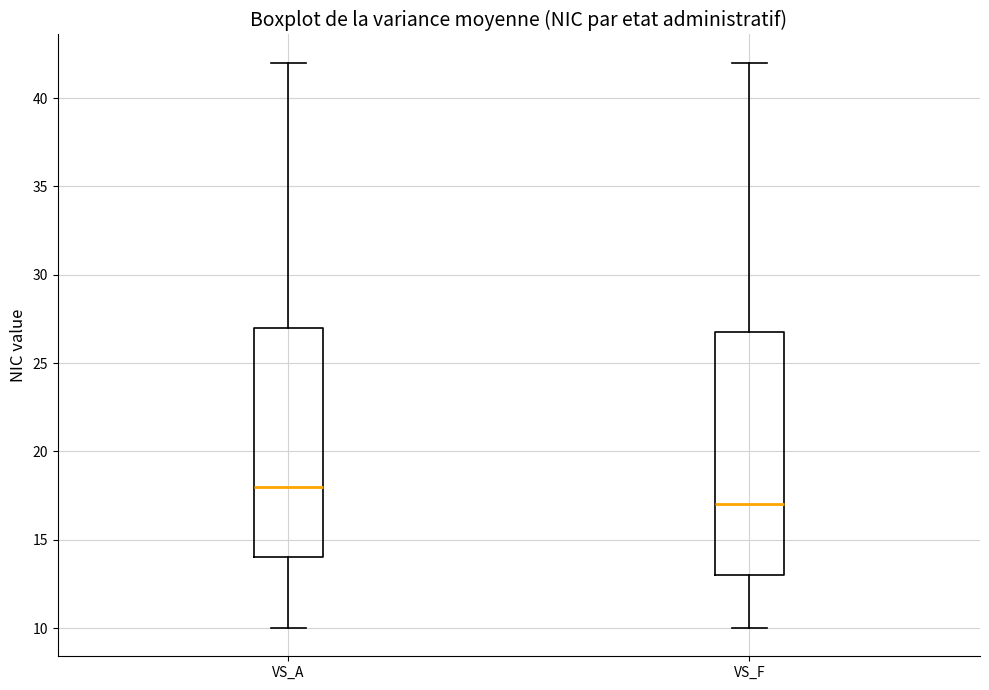

Comparing the boxes themselves (not the whiskers), which one is the tallest?

VS_F